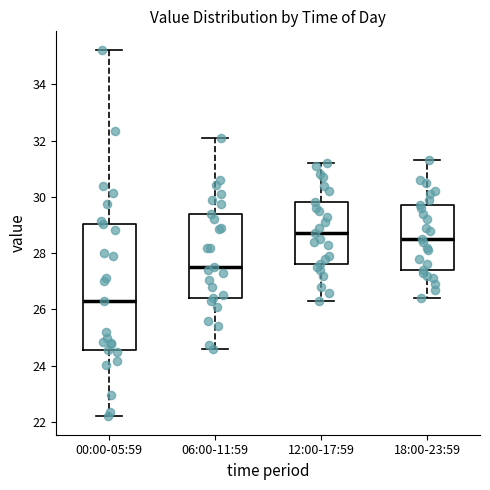

Where does the median line of the box for 00:00-05:59 sit on the y-axis? The values are not printed on the chart, so give them approximately, as read against the axis.

26.4